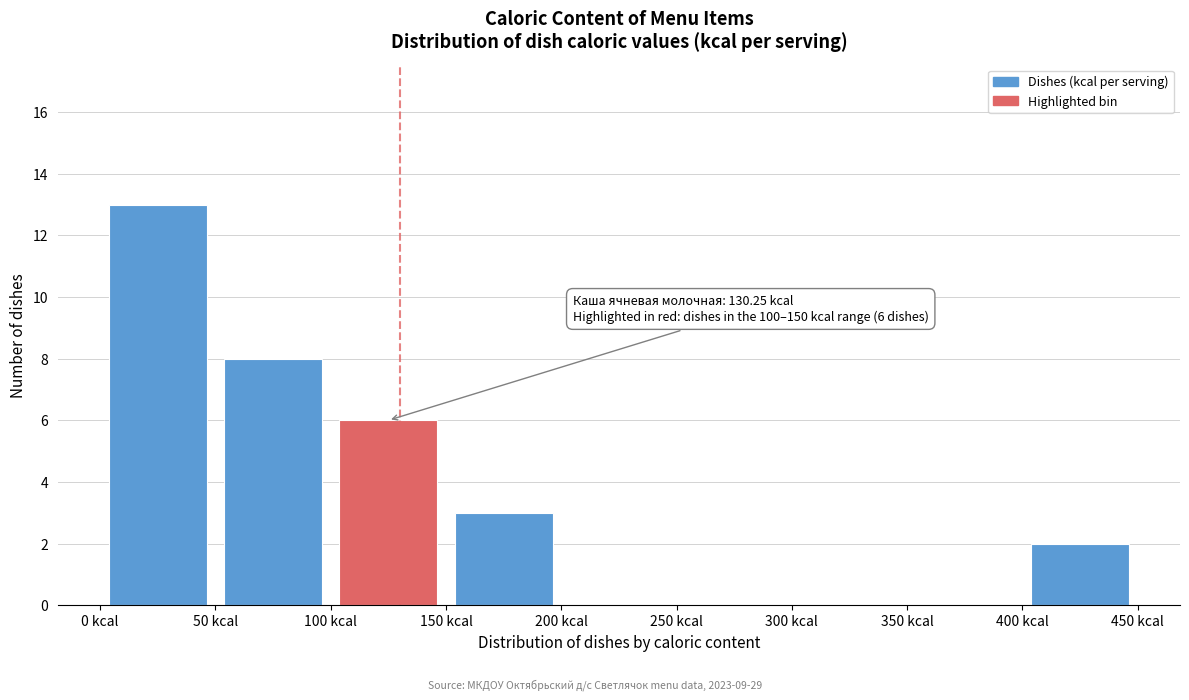

Over which range of the x-axis is the bar tallest?

0 to 50